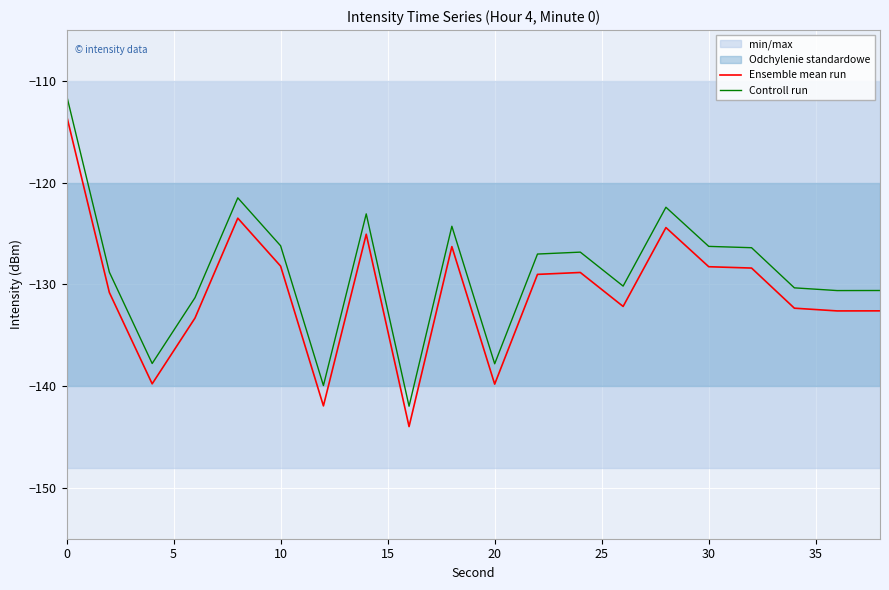

True or false: Controll run and Ensemble mean run intersect in this chart.

False